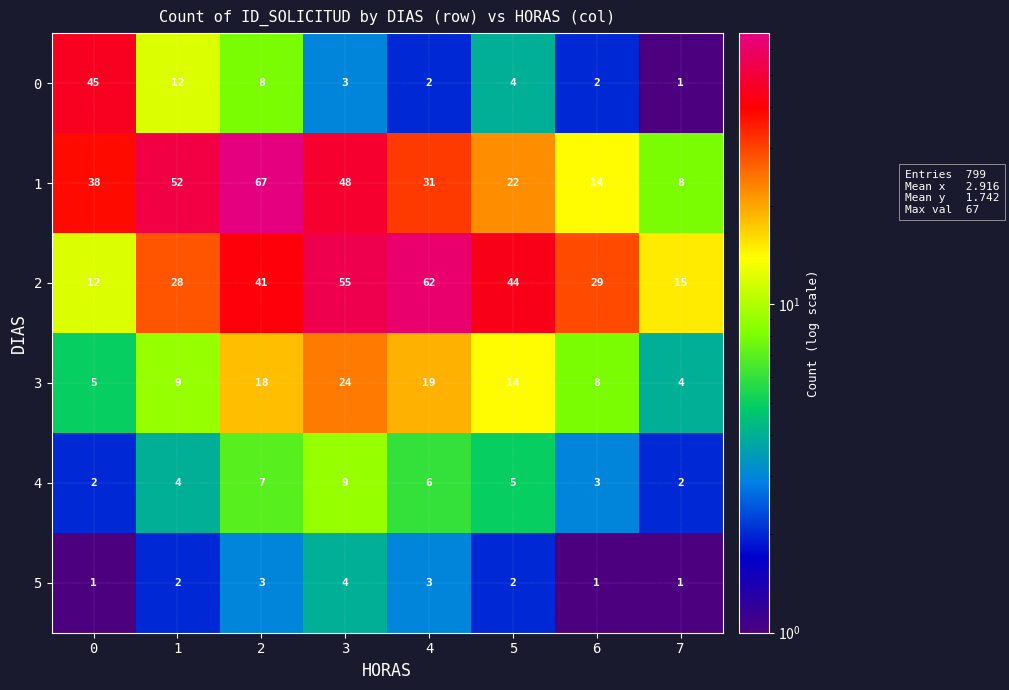

At how many categories does at least one series exceed 9?

8